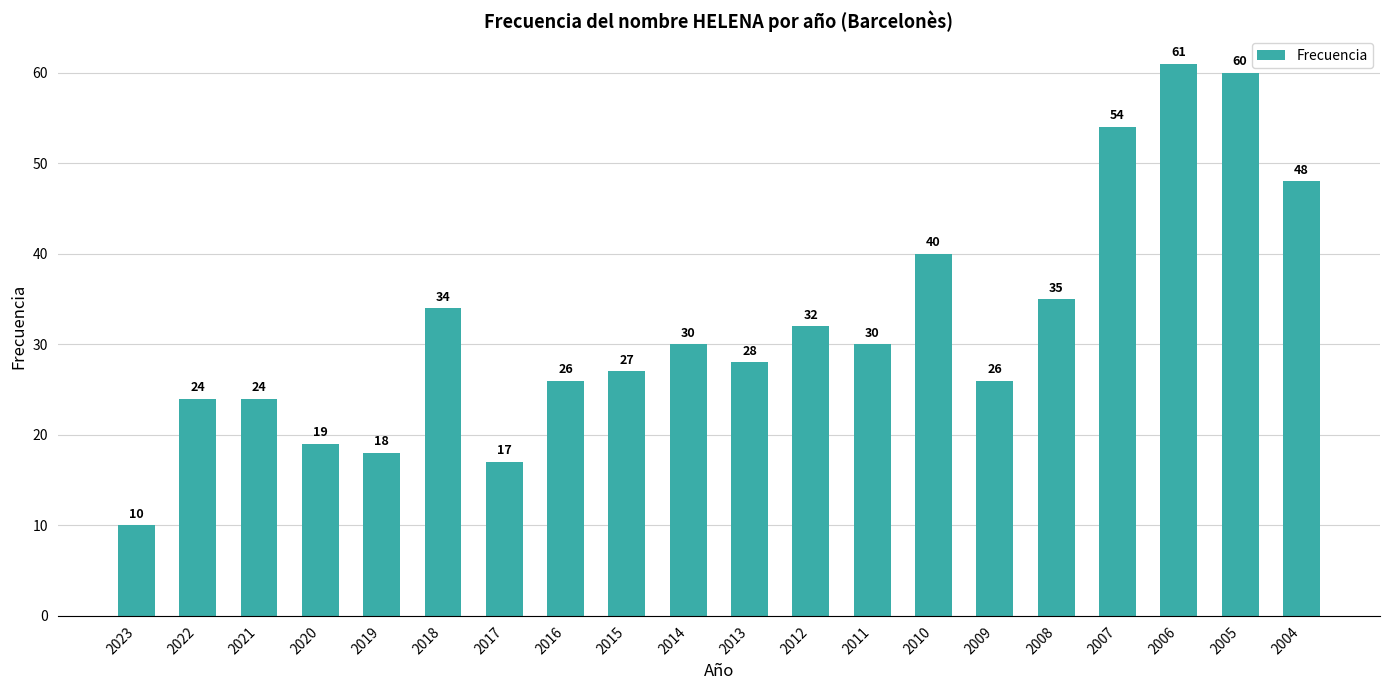

What is the ratio of the value at 2004 to the value at 2023?

4.8